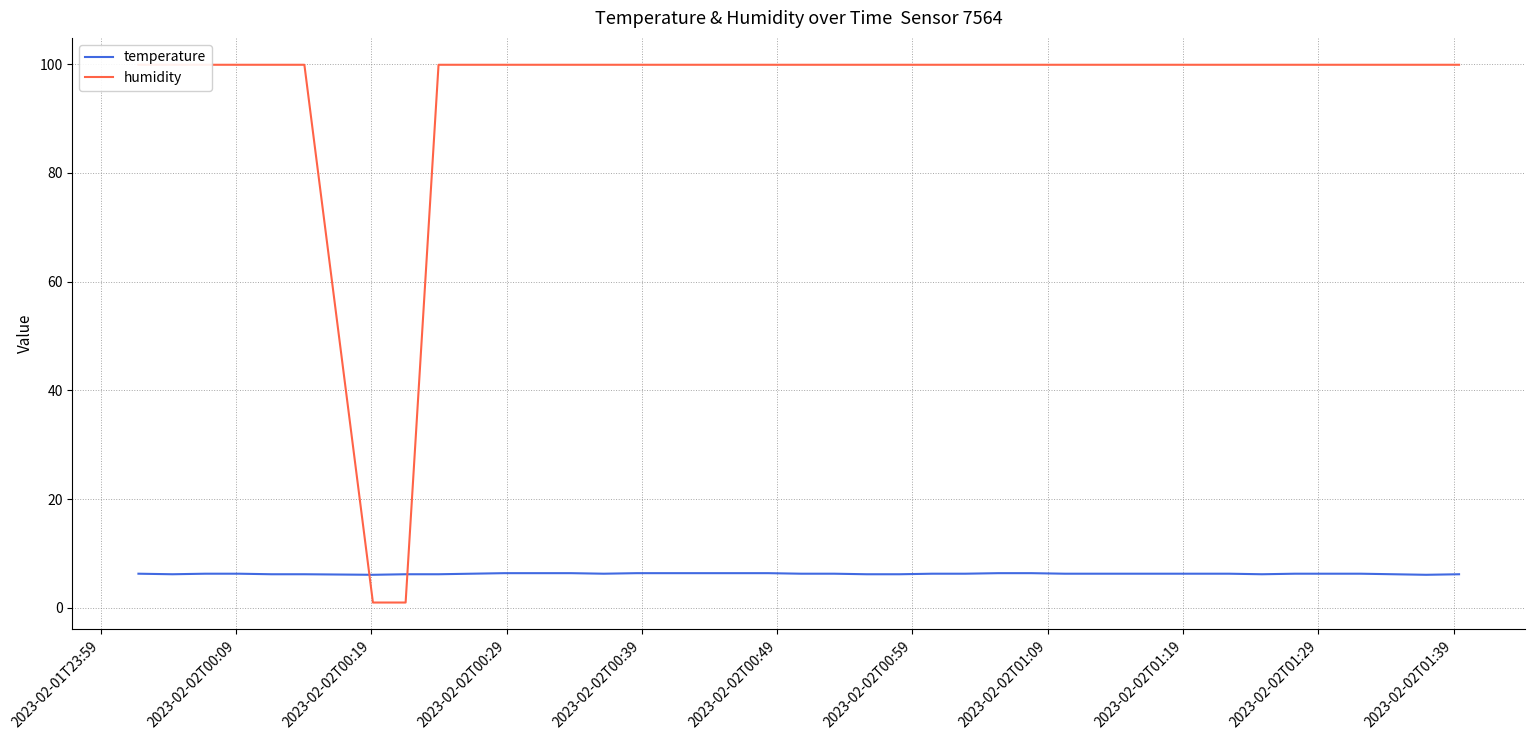

How many lines are shown in the chart?

2